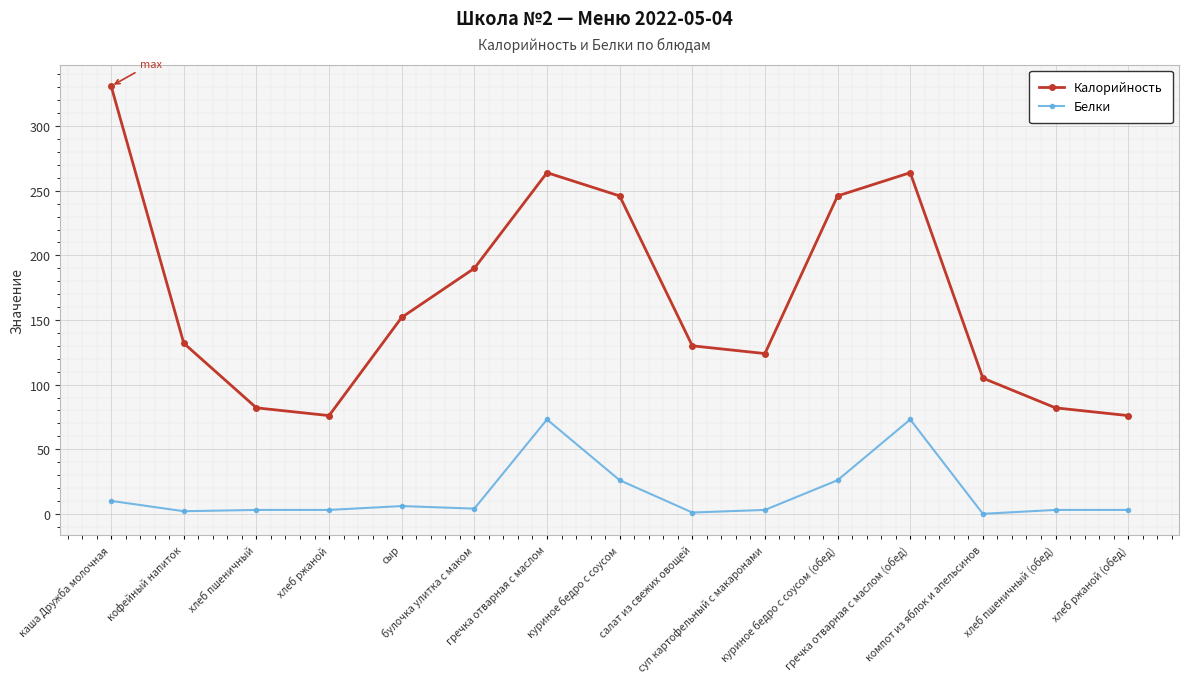

At which label does Белки first exceed 3?

каша Дружба молочная